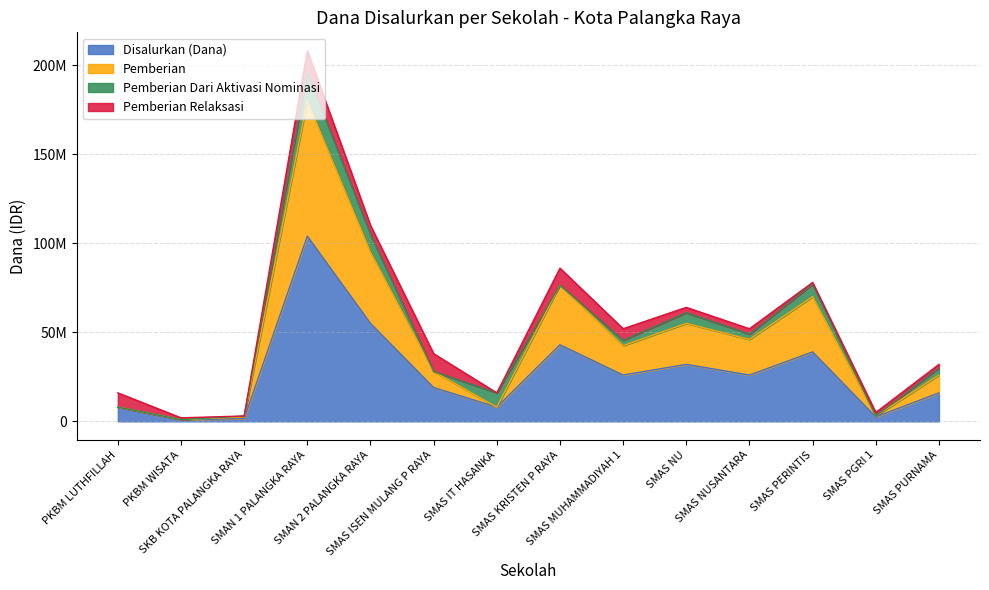

The Disalurkan (Dana) series shows 867854 at SKB KOTA PALANGKA RAYA. True or false?

False